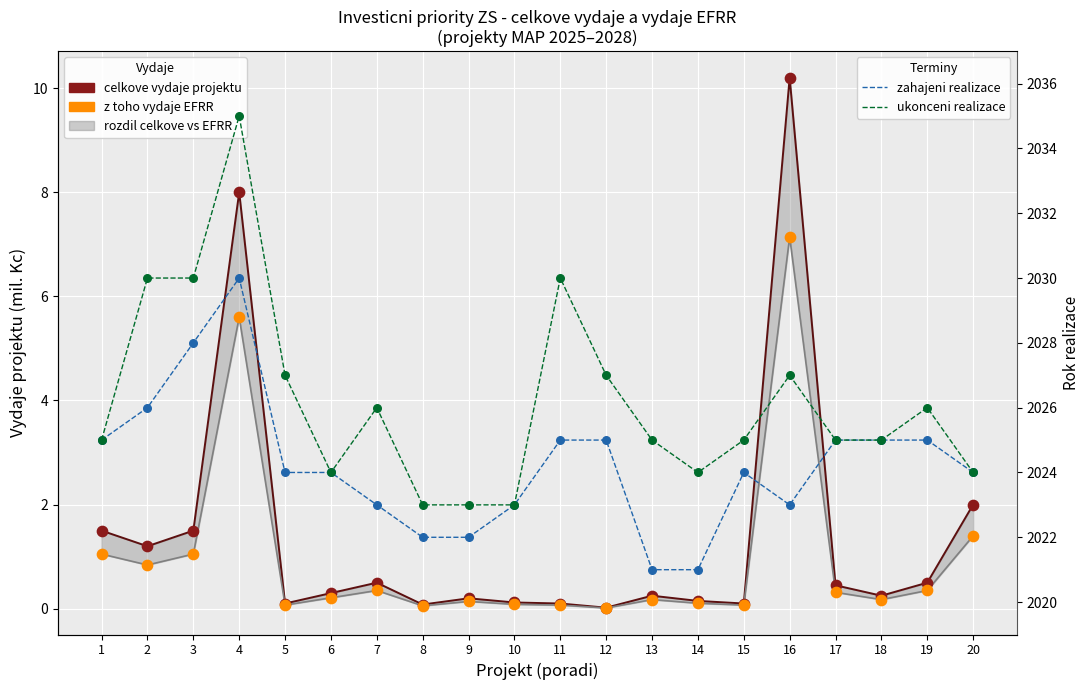

Which series reaches the maximum Y coordinate?

ukonceni realizace